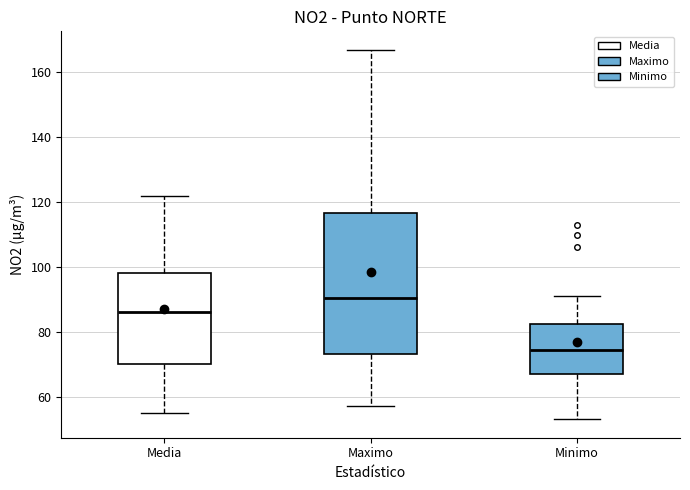

Reading left to right, read every box against the y-axis: the position of its median line, the range the box covers, and the ends of its whiskers. The values are not printed on the chart, so give them approximately, as read against the axis.

Media: median 86, box 70 to 98, whiskers 56 to 122
Maximo: median 90, box 74 to 116, whiskers 58 to 168
Minimo: median 74, box 68 to 82, whiskers 54 to 92